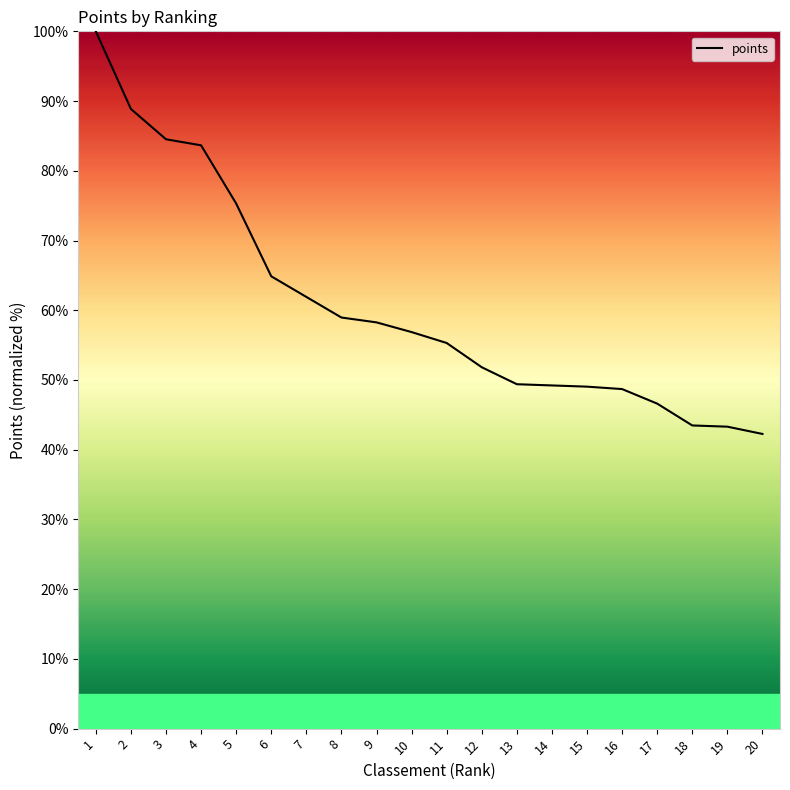

At which label is the value closest to 71?

5